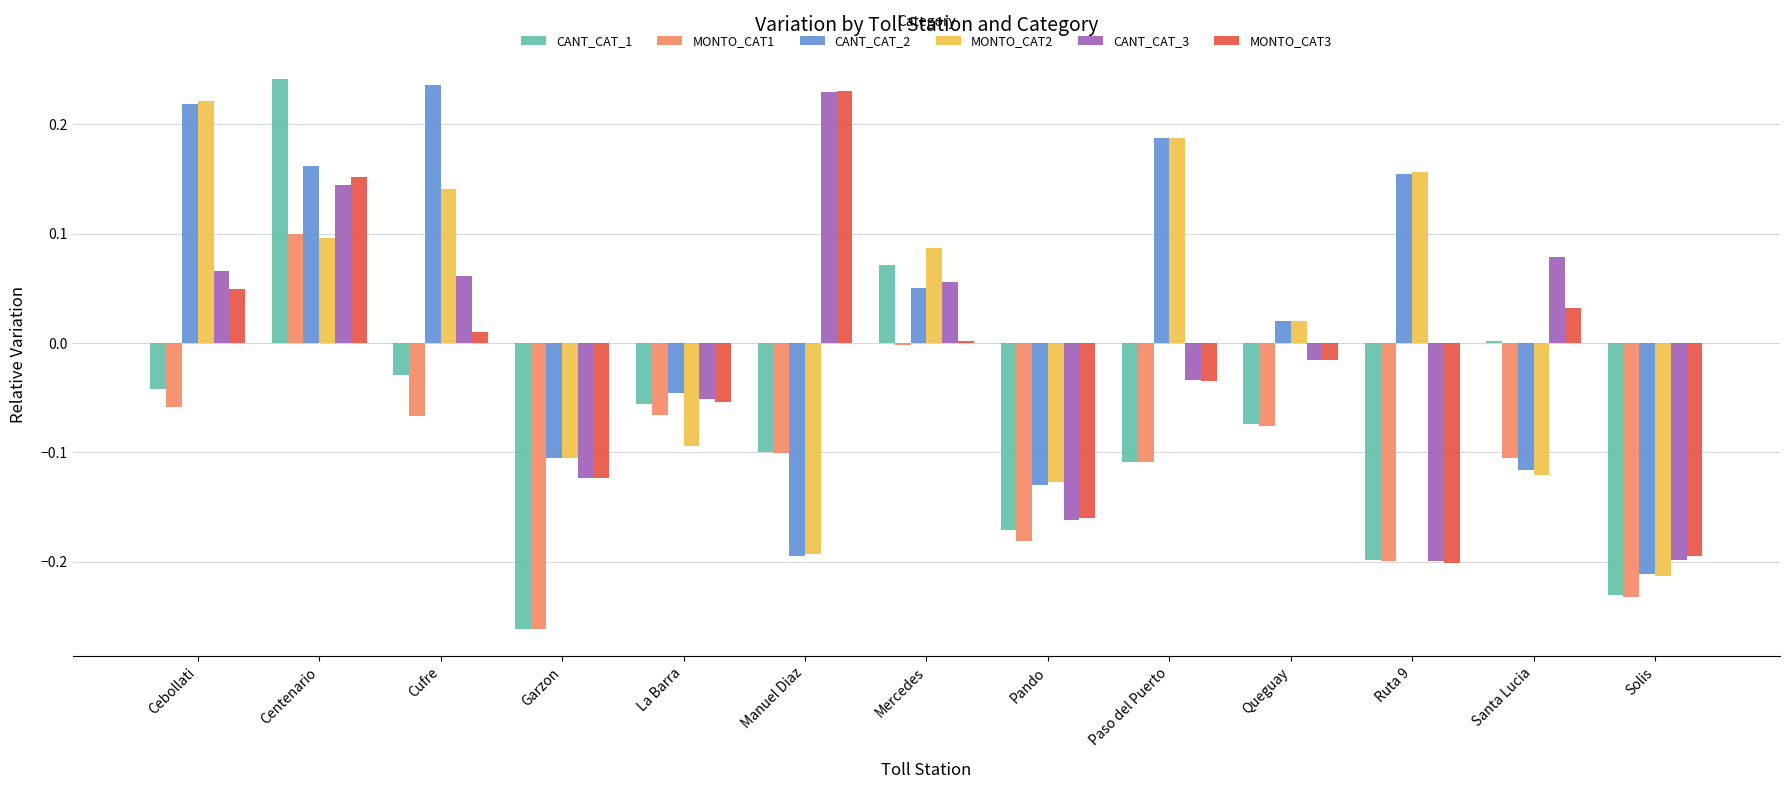

Which series changed the most between Queguay and Solis?

MONTO_CAT2